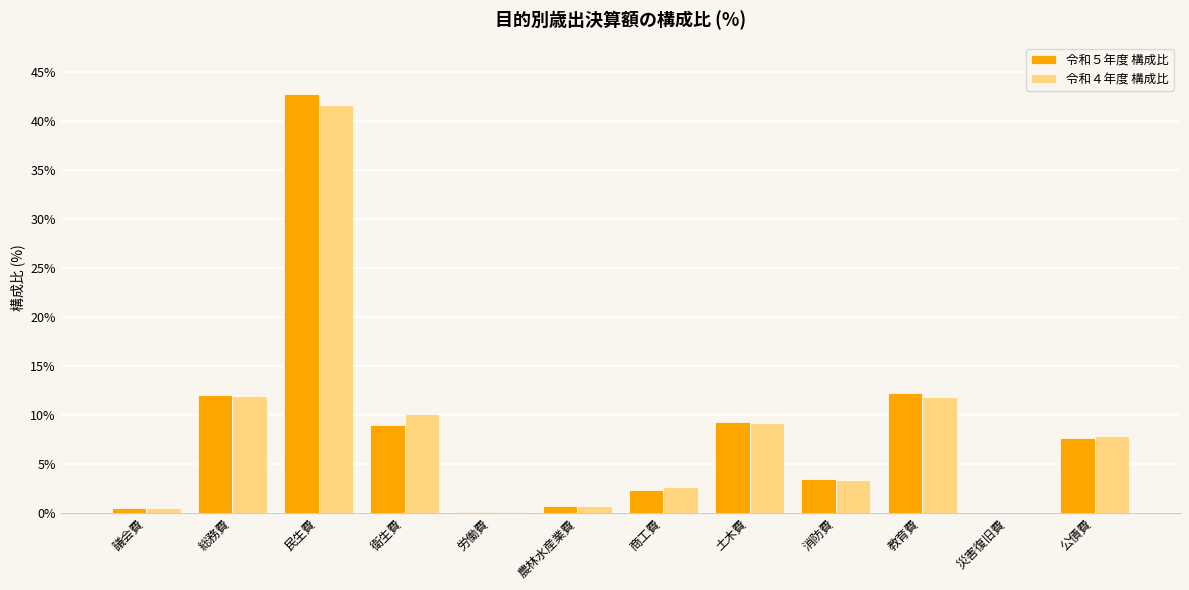

Which category has the highest value in the 令和５年度 構成比 series?

民生費